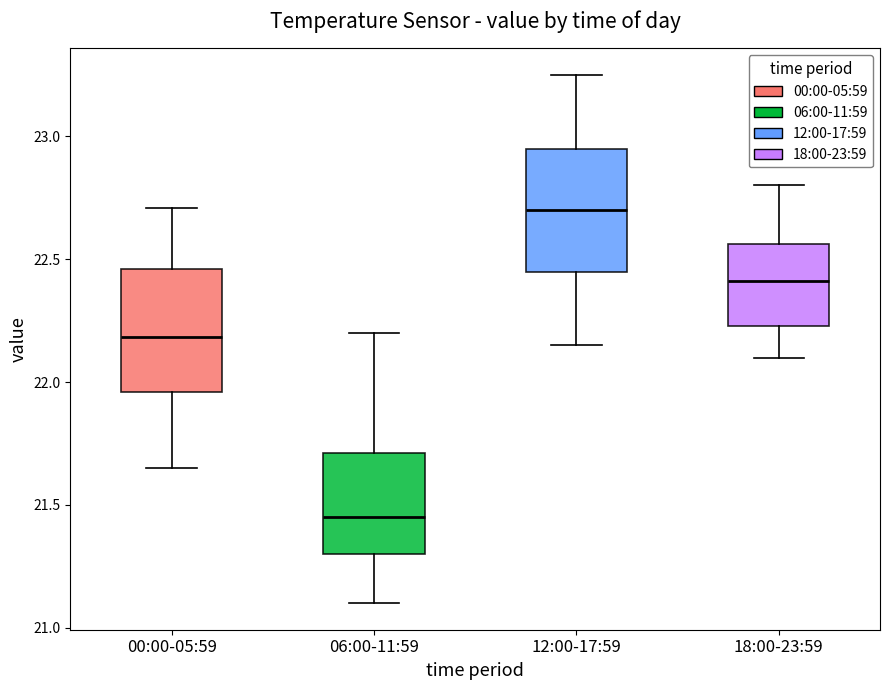

Reading left to right, read every box against the y-axis: the position of its median line, the range the box covers, and the ends of its whiskers. The values are not printed on the chart, so give them approximately, as read against the axis.

00:00-05:59: median 22.20, box 21.95 to 22.45, whiskers 21.65 to 22.70
06:00-11:59: median 21.45, box 21.30 to 21.70, whiskers 21.10 to 22.20
12:00-17:59: median 22.70, box 22.45 to 22.95, whiskers 22.15 to 23.25
18:00-23:59: median 22.40, box 22.25 to 22.55, whiskers 22.10 to 22.80